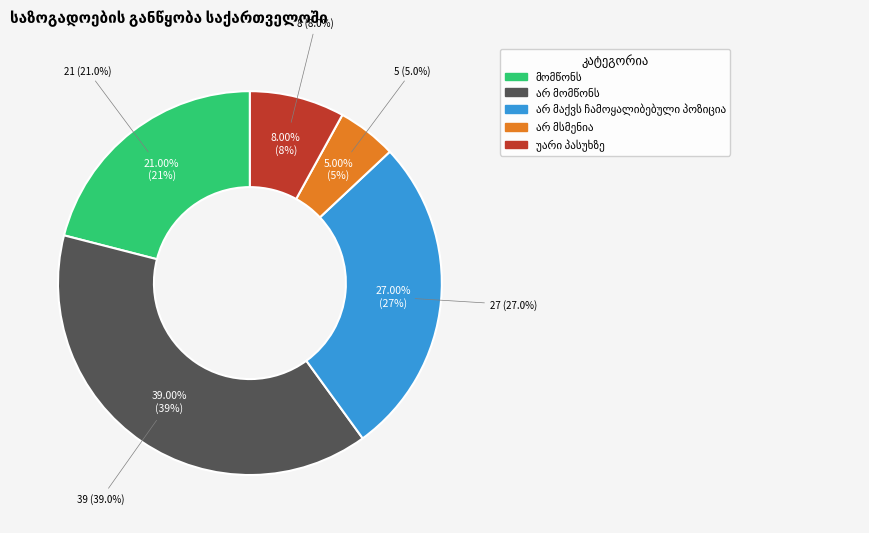

To the nearest percent, what is the difference between the largest and smallest slice percentages?

34%